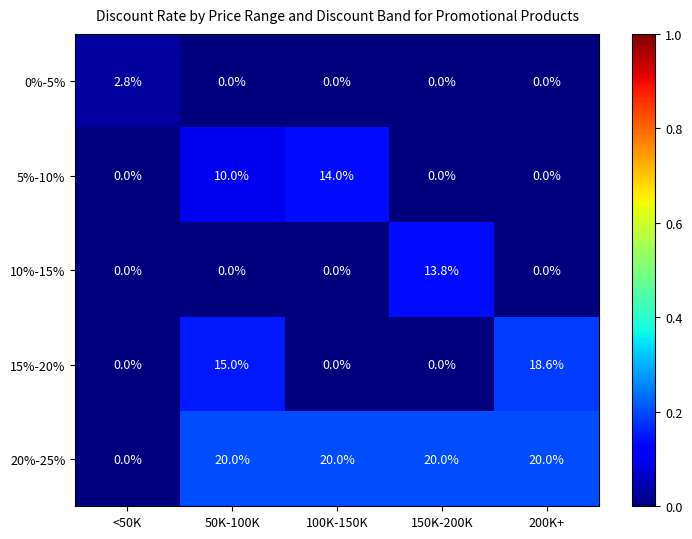

Which series has the widest spread of values?

20%-25%